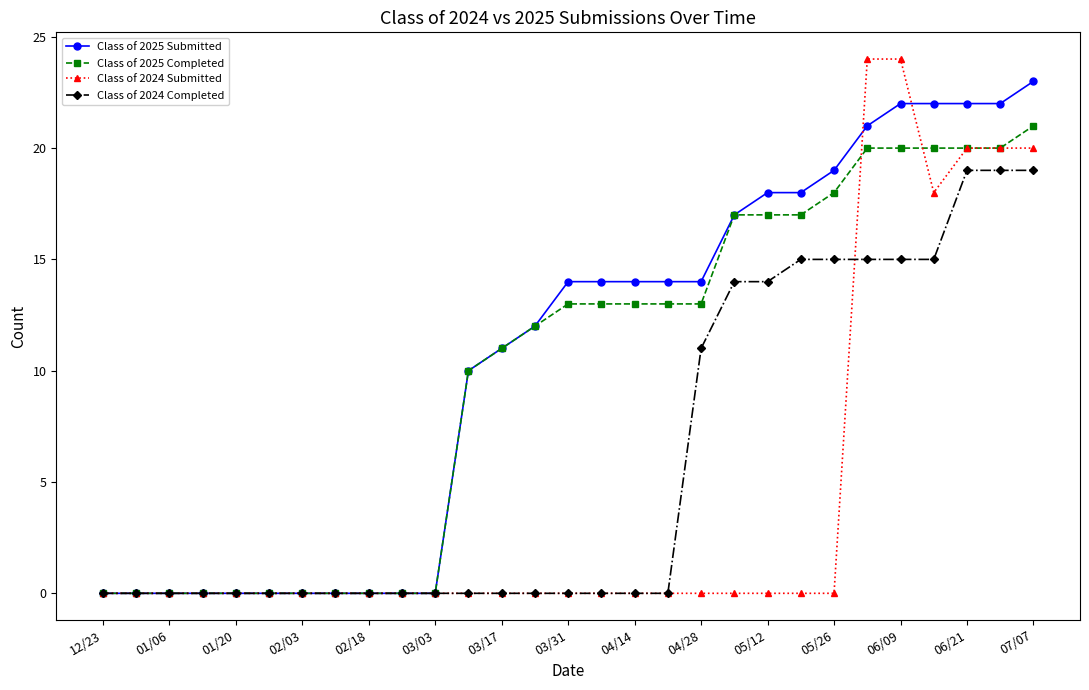

Which series has the widest spread of values?

Class of 2024 Submitted